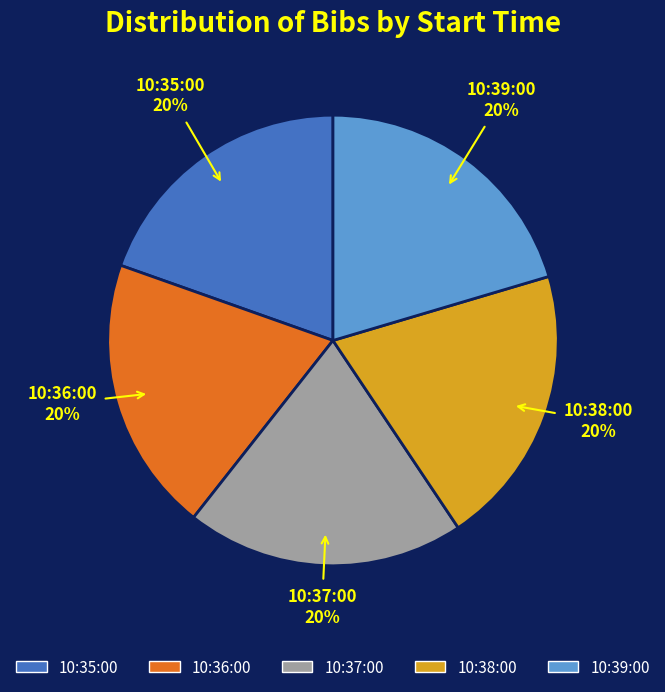

Count the number of slices in the pie.

5